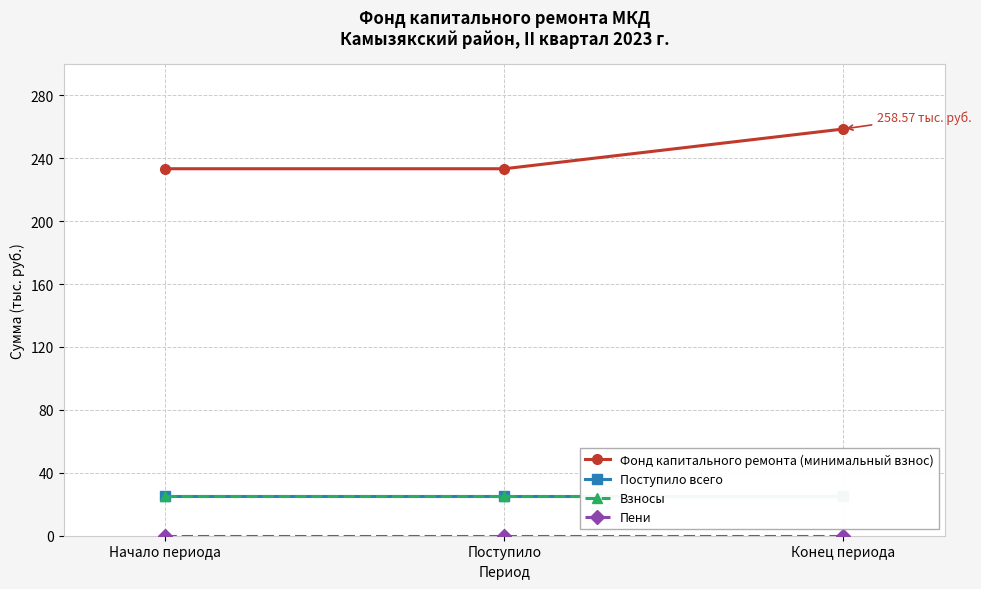

Reading left to right, what are all the values shown in this chart?

Фонд капитального ремонта (минимальный взнос): 233.3	233.3	258.6
Поступило всего: 25.3	25.3	25.3
Взносы: 25.2	25.2	25.2
Пени: 0.1	0.1	0.1